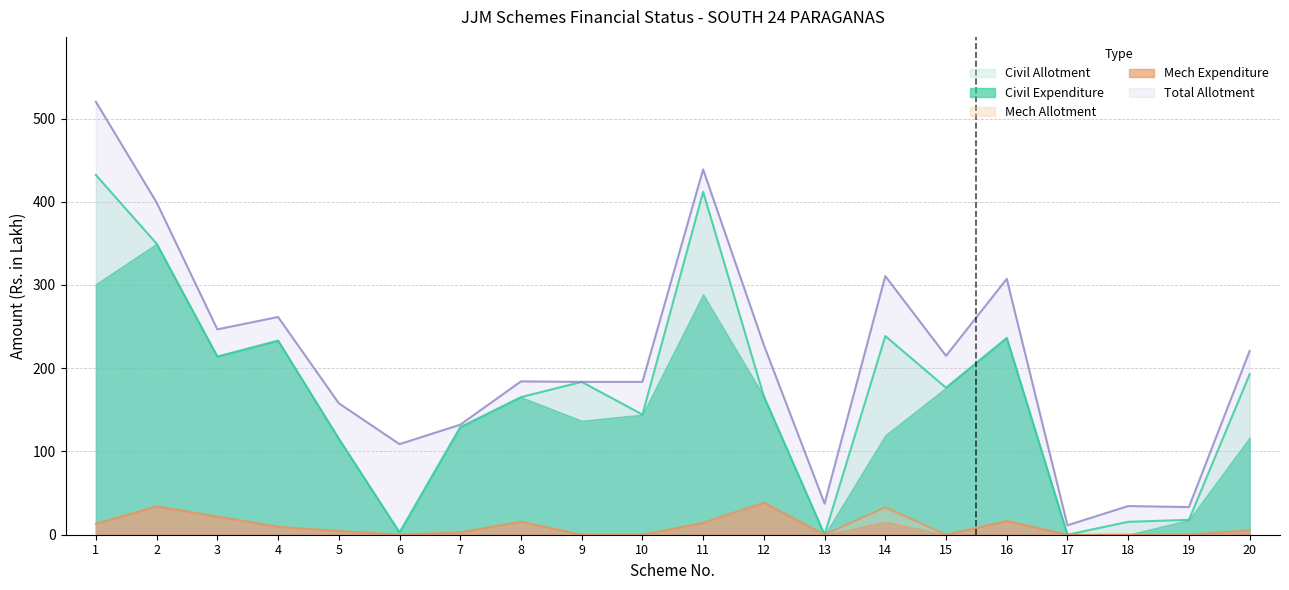

What is the difference between the maximum and minimum values in the Civil Allotment series?

432.1